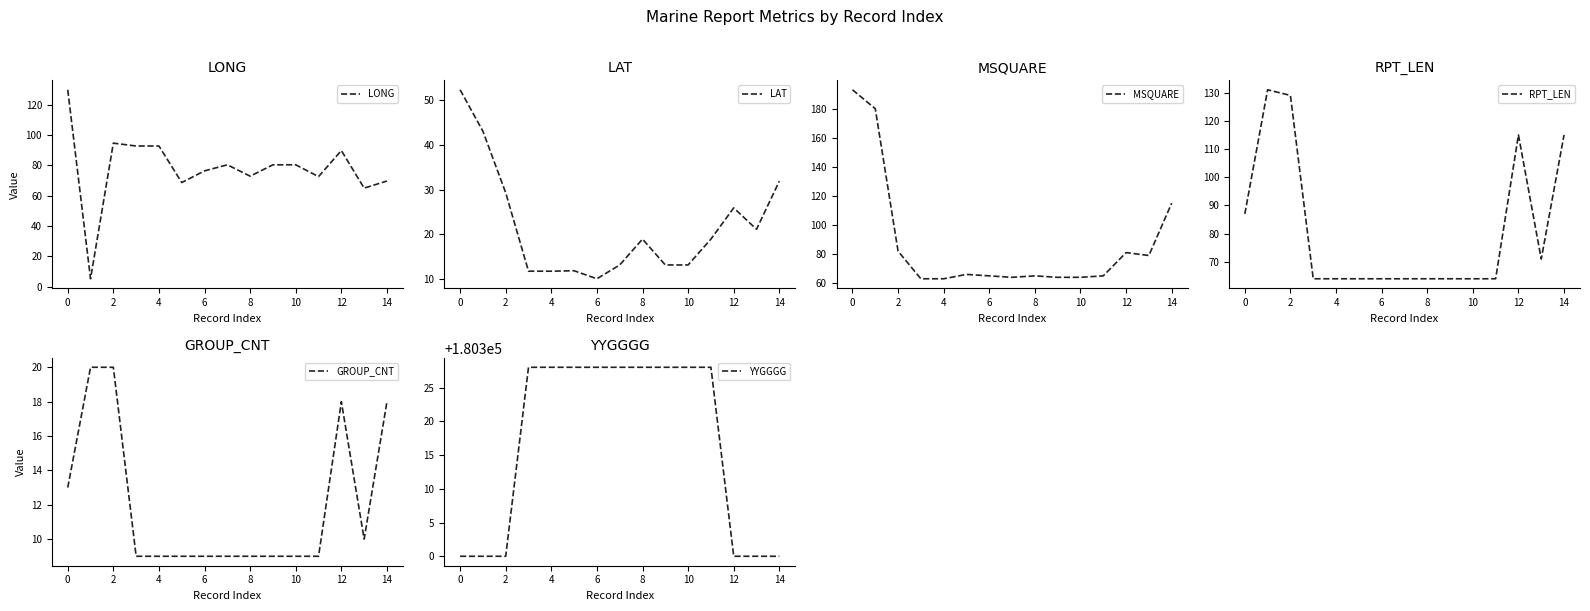

Which series has the largest total across all categories?

YYGGGG